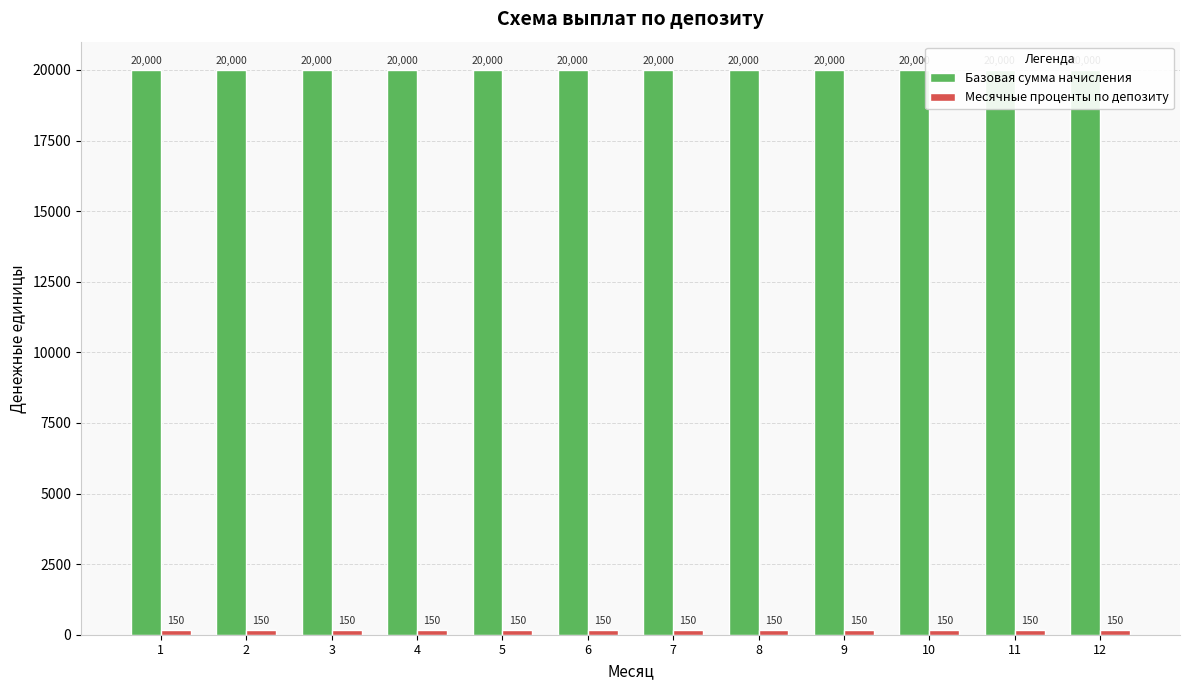

How many groups of bars are there?

12